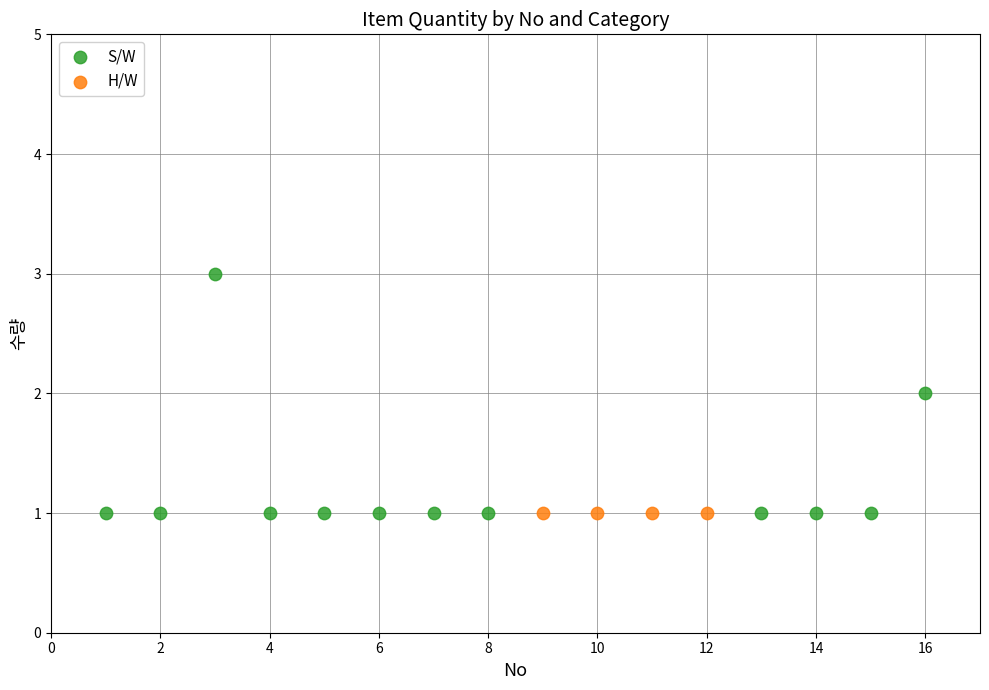

Which series reaches the maximum Y coordinate?

S/W